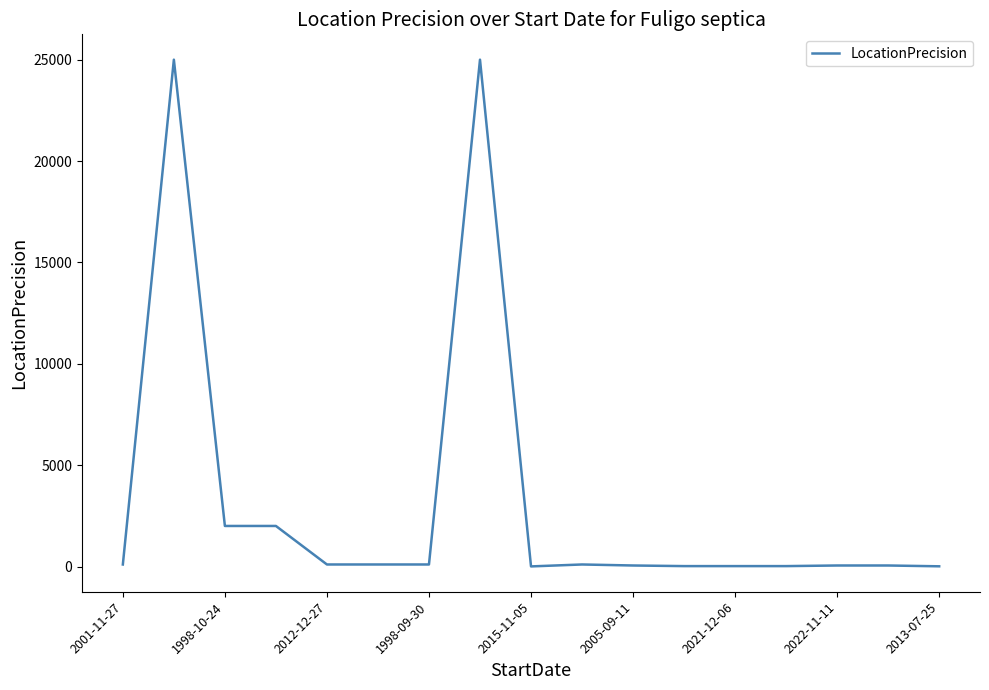

What is the maximum value shown in the chart?

25000